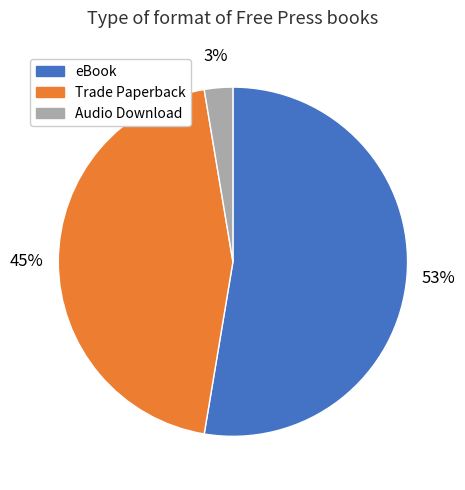

What is the ratio of the value at Audio Download to the value at Trade Paperback?

0.1